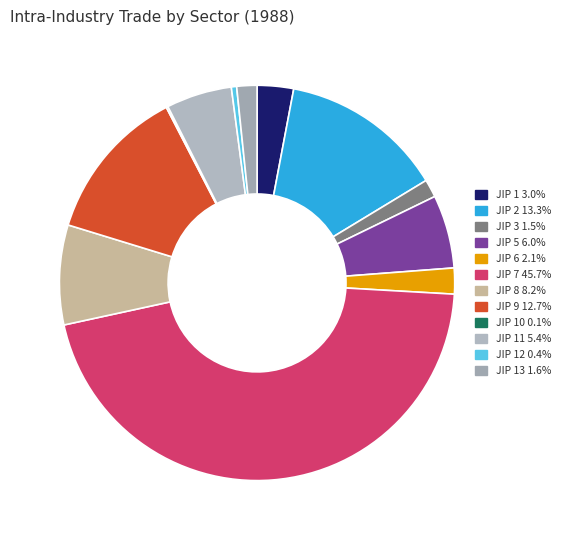

How many segments does this pie chart have?

12